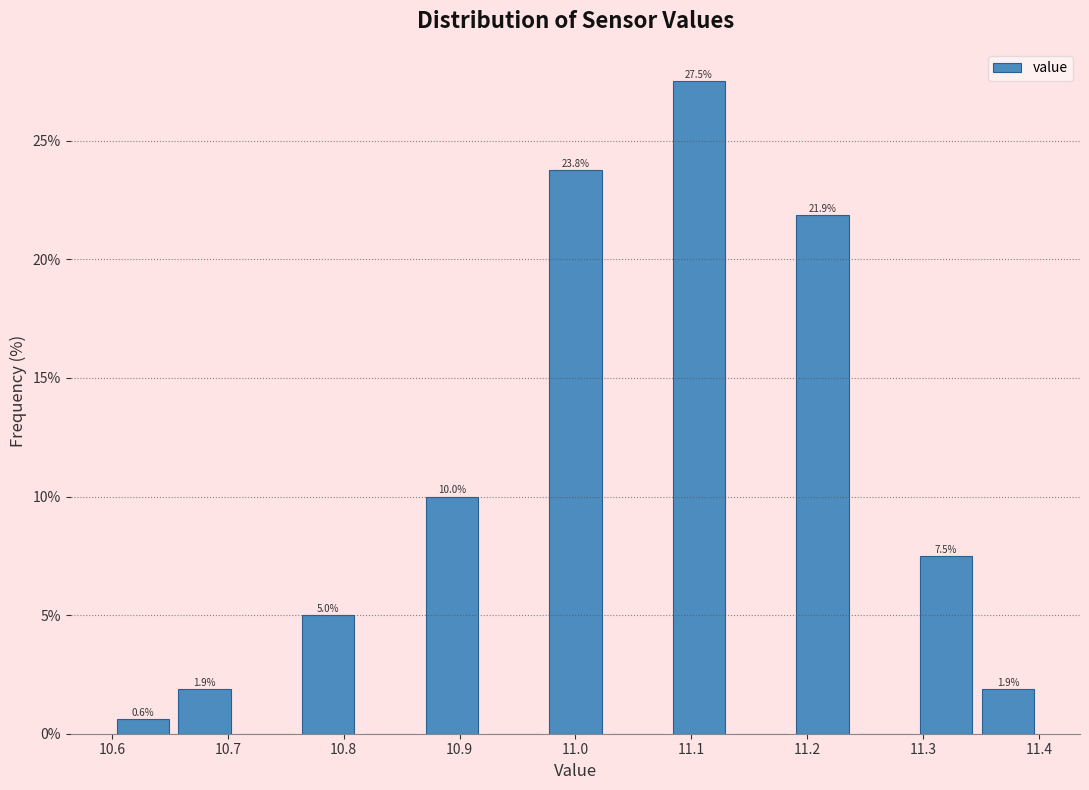

Over which range of the x-axis is the bar tallest?

11.08 to 11.13